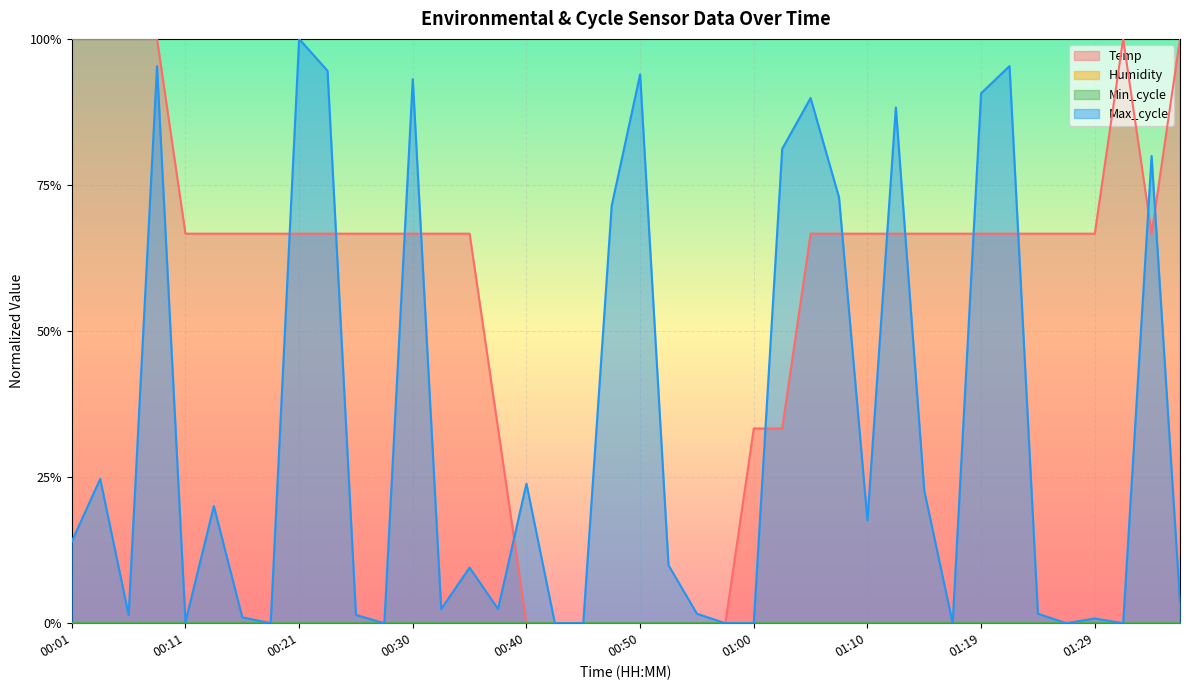

True or false: Temp has a value of 0.0 at 00:50.

True